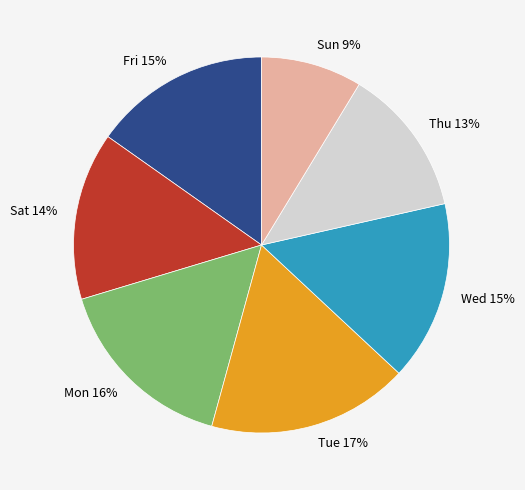

How many slices are in this pie chart?

7